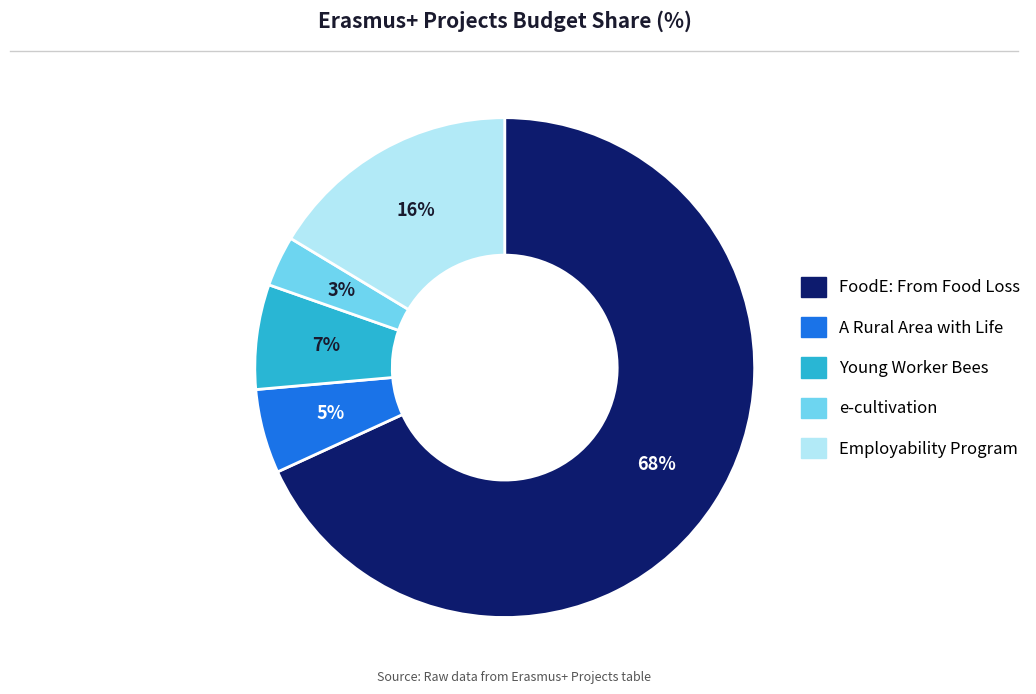

How many slices are in this pie chart?

5